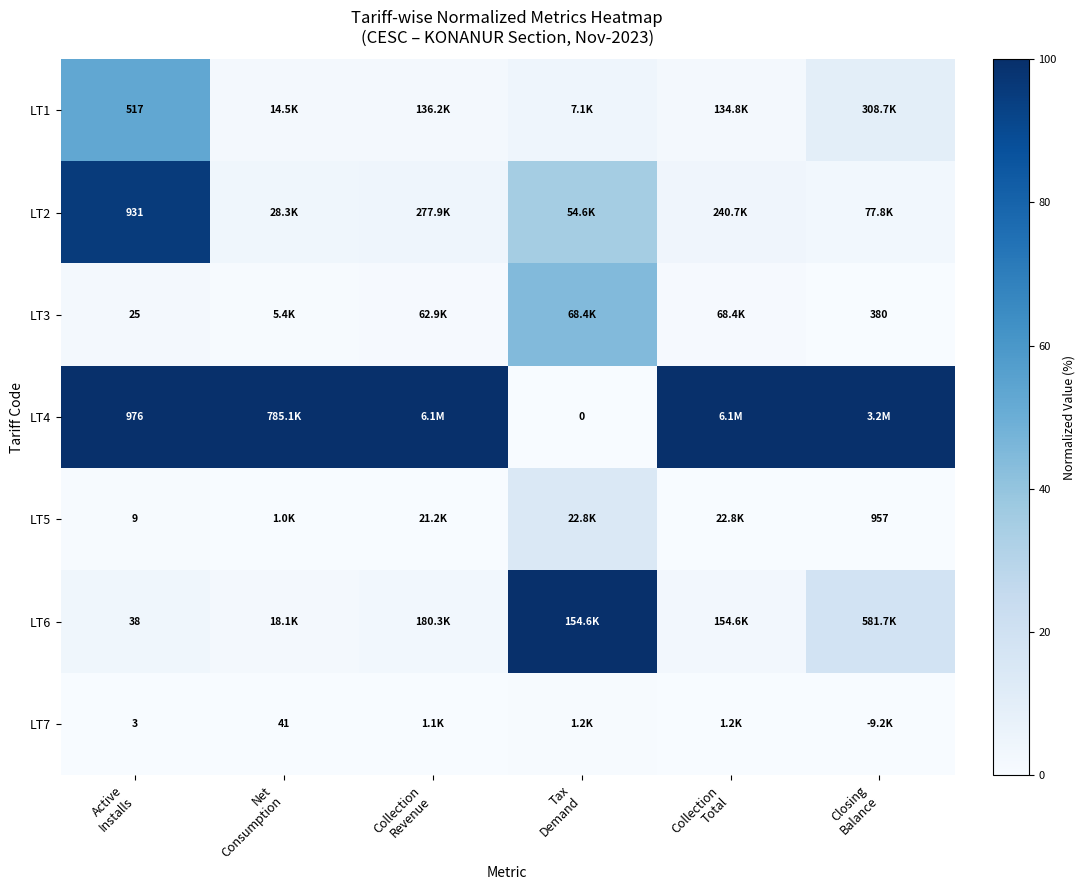

How many data points does each series have?

6